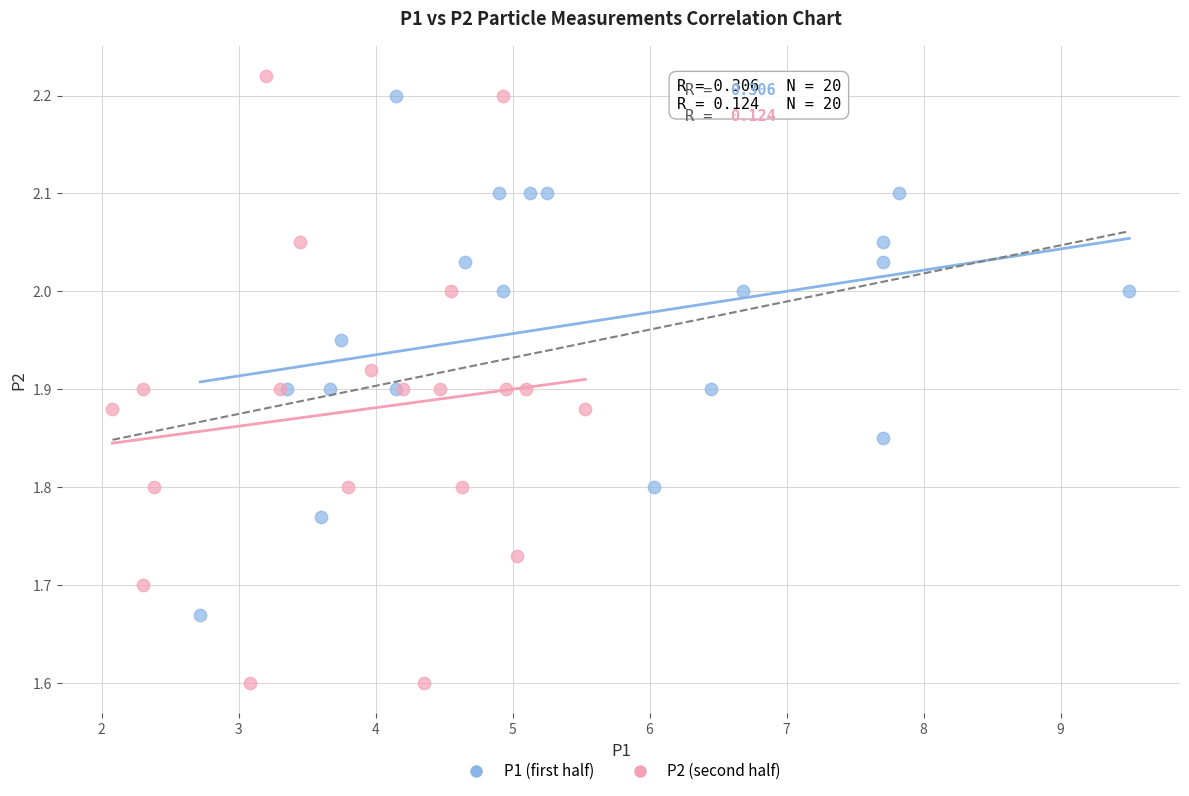

Which series reaches the maximum Y coordinate?

P2 (second half)